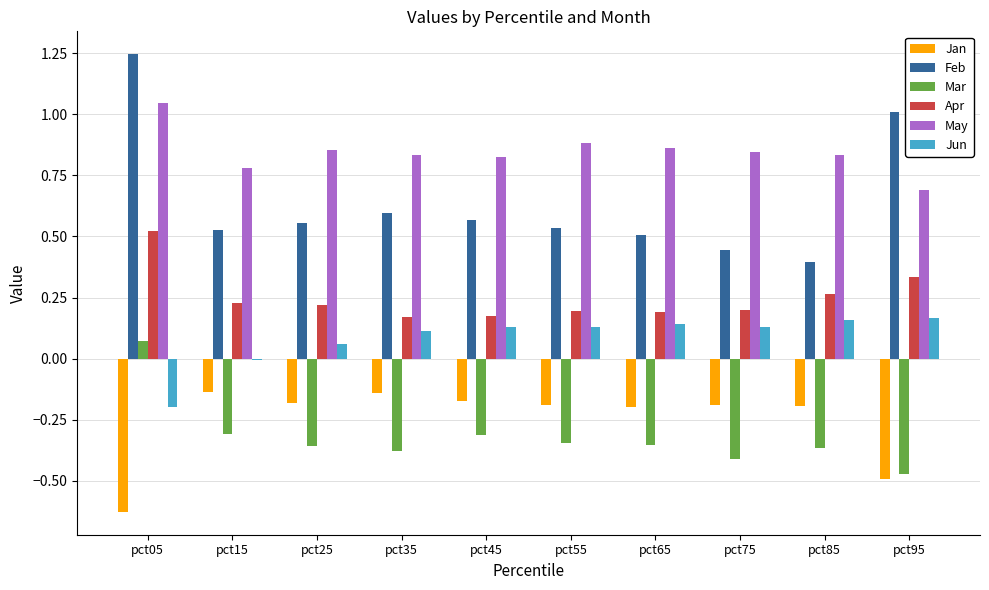

At pct35, list the series in order from smallest to largest.

Mar, Jan, Jun, Apr, Feb, May